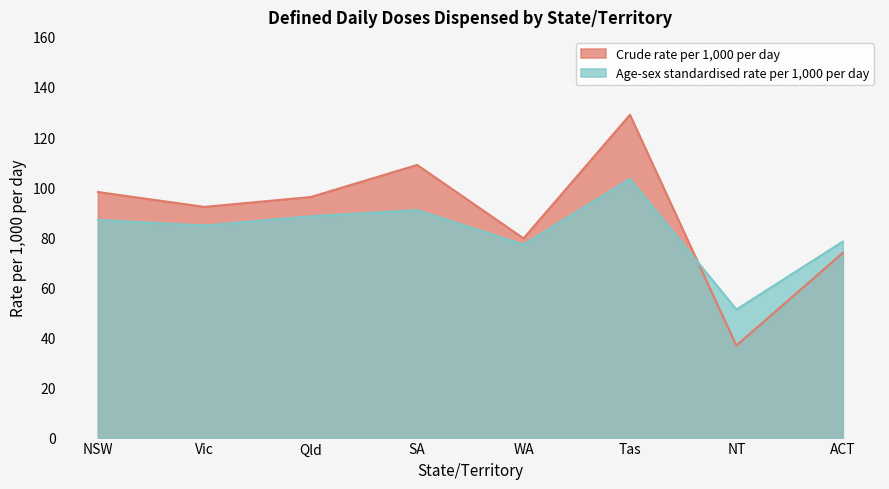

Which series has the largest range (max minus min)?

Crude rate per 1,000 per day